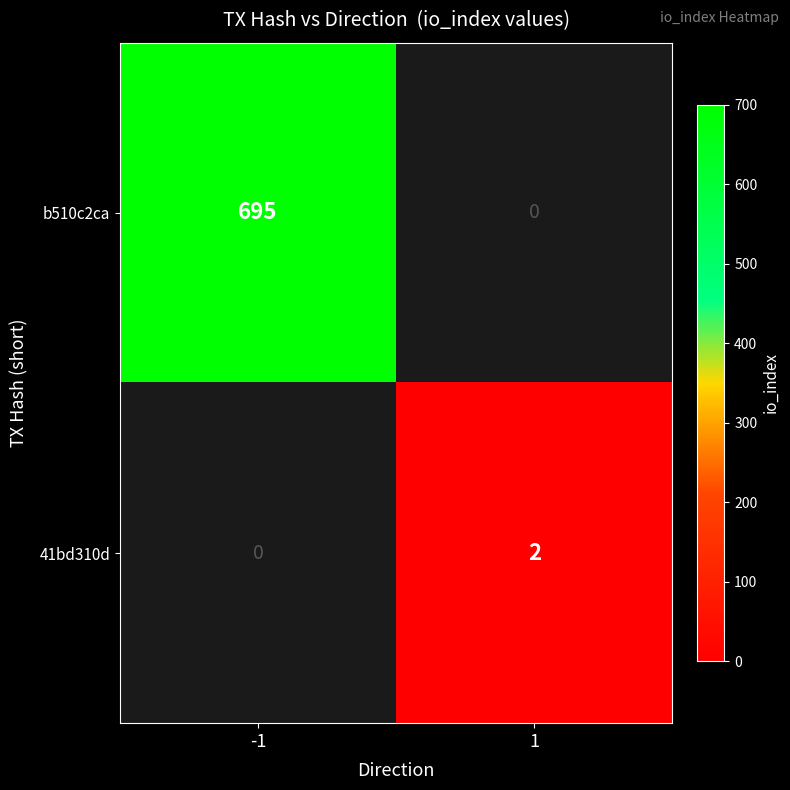

How many data points does each series have?

2